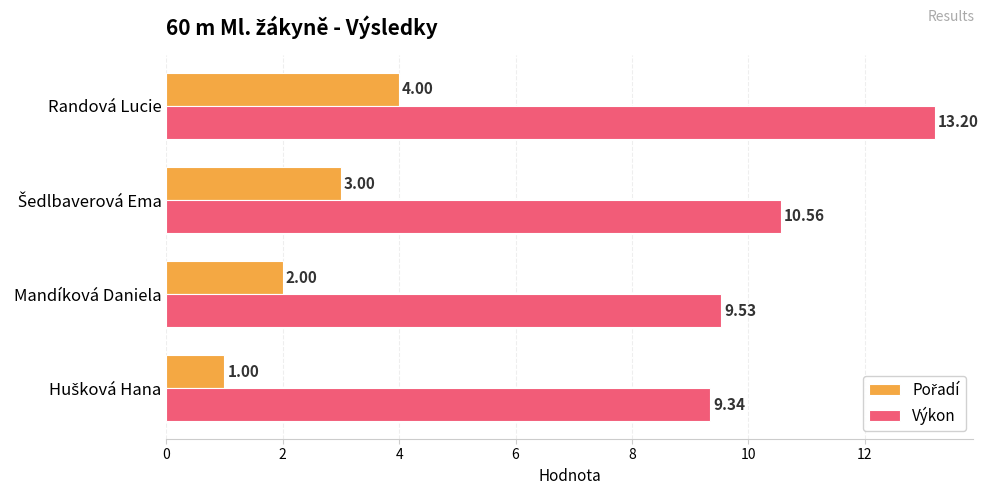

Which category has the highest value across all series?

Randová Lucie